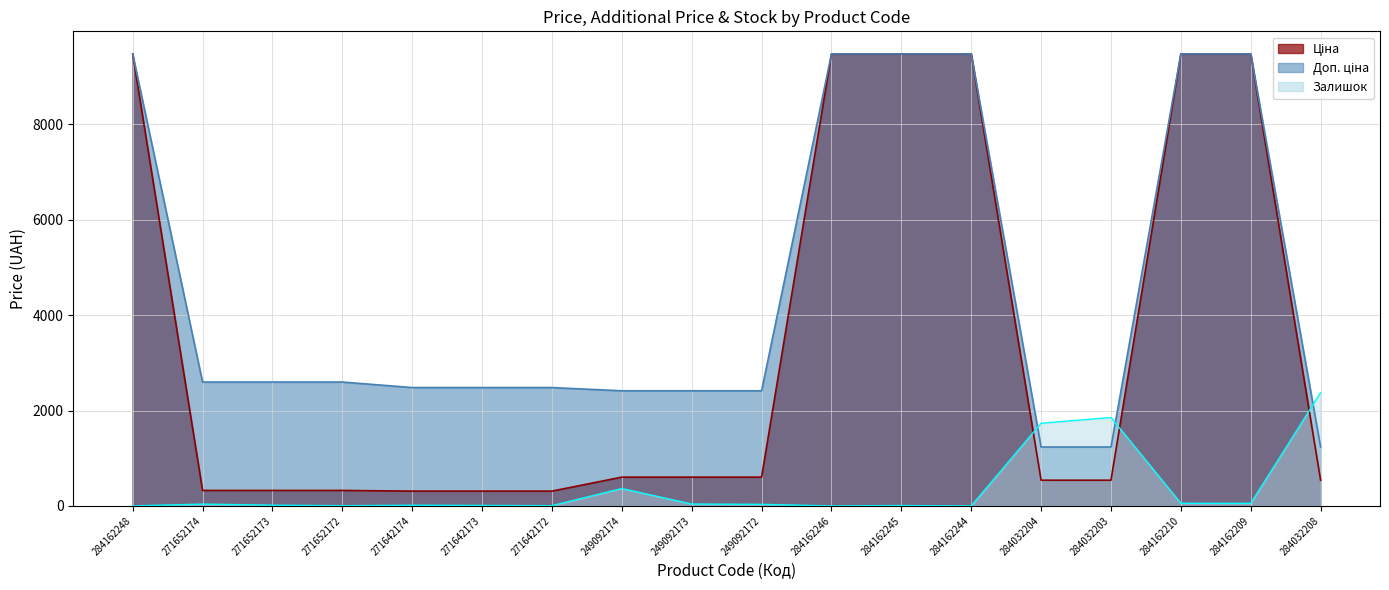

Is it true that Залишок equals 33.0 at 249092172?

True